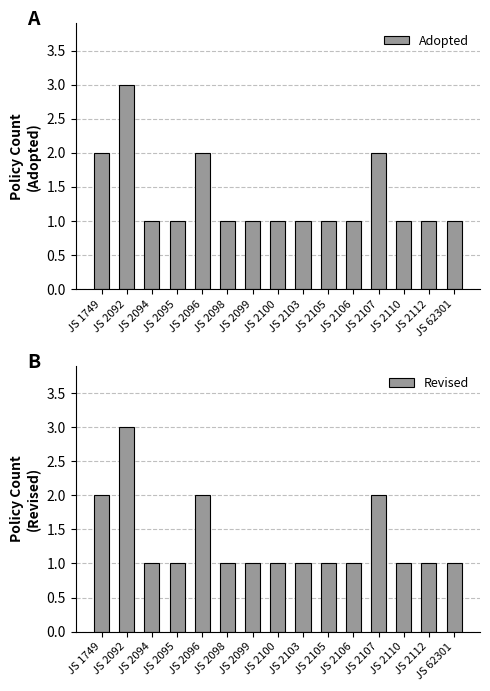

List the series in order of their peak value, highest first.

Adopted, Revised